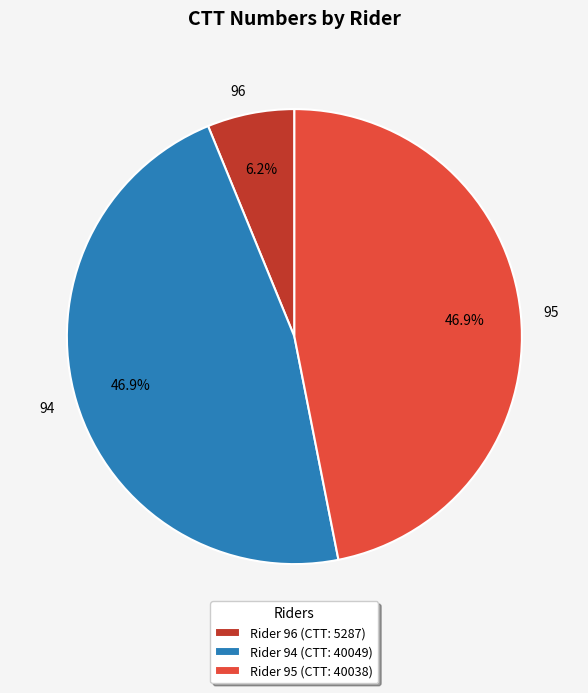

Does 95 account for over 50% of the chart?

No